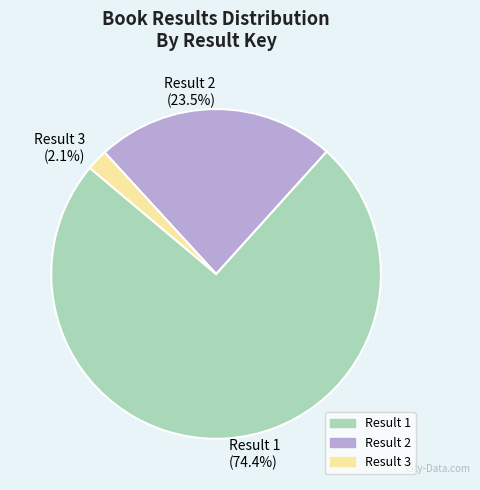

Rank the categories by value from lowest to highest.

Result 3, Result 2, Result 1